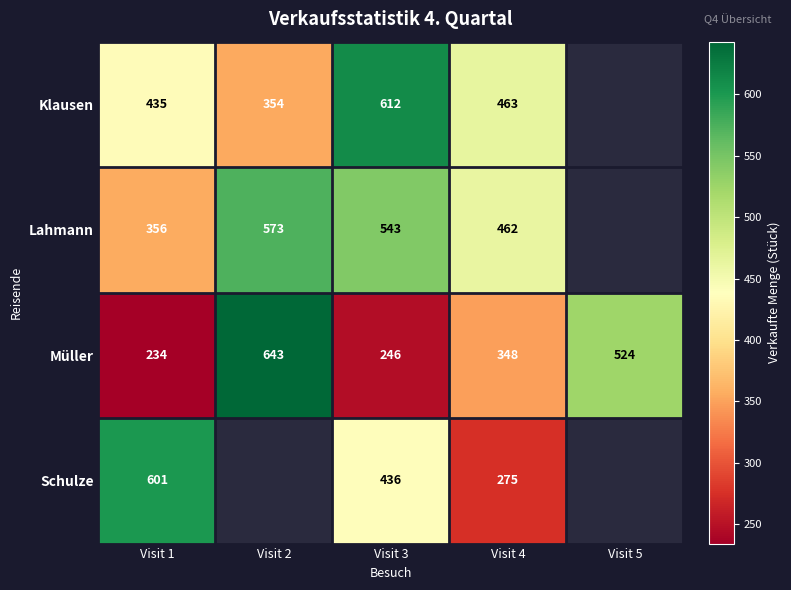

At which label does Müller first exceed 348?

Visit 2